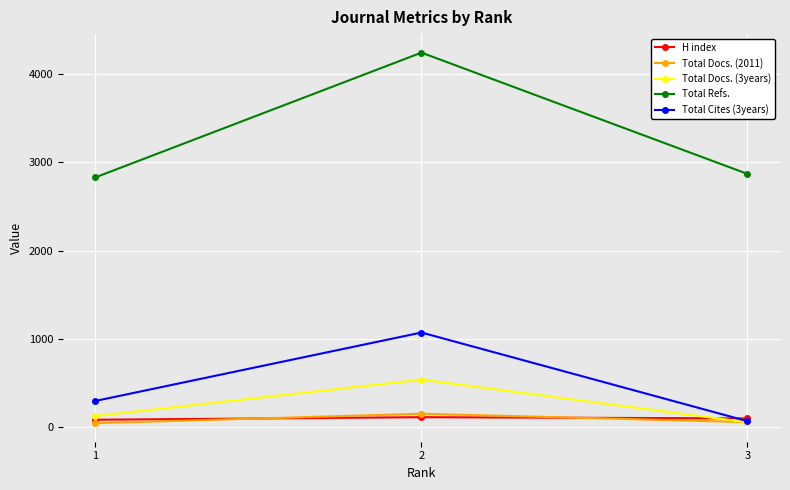

At which label does Total Docs. (3years) reach its peak?

2